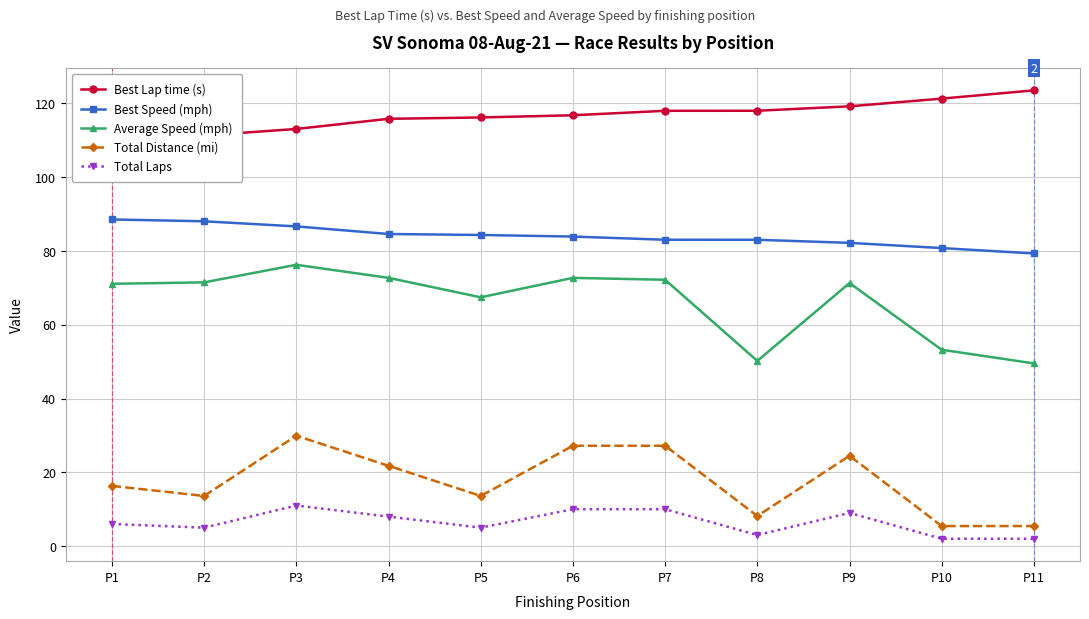

What is the approximate value of Total Laps at P3?

11.0